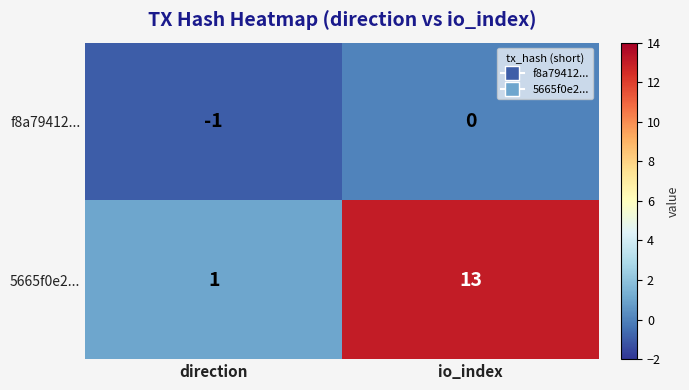

True or false: f8a79412... has a value of 0 at io_index.

True